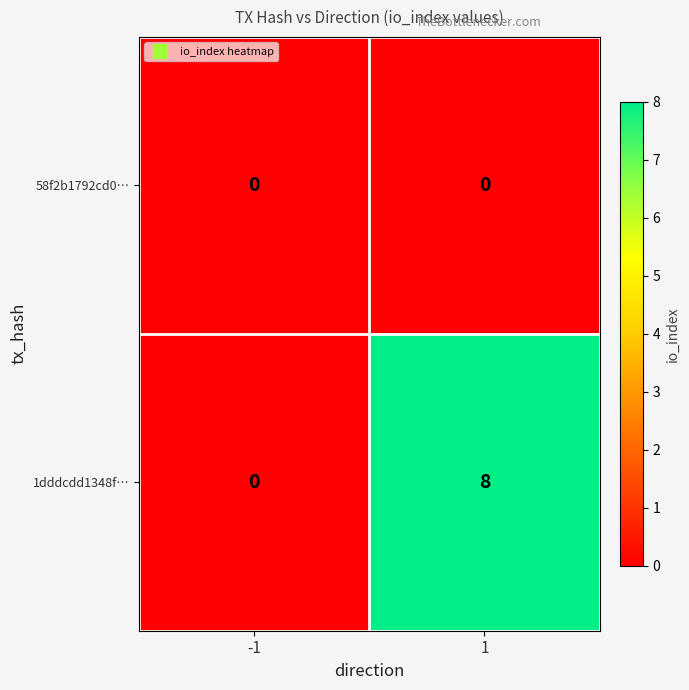

Which series changed the most between -1 and 1?

1dddcdd1348f…